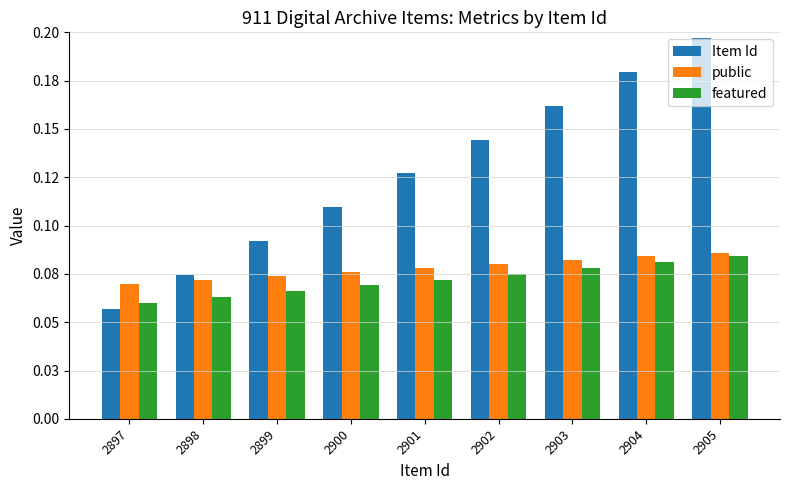

Reading left to right, extract all data points from this chart.

Item Id: 0.1	0.1	0.1	0.1	0.1	0.1	0.2	0.2	0.2
public: 0.1	0.1	0.1	0.1	0.1	0.1	0.1	0.1	0.1
featured: 0.1	0.1	0.1	0.1	0.1	0.1	0.1	0.1	0.1